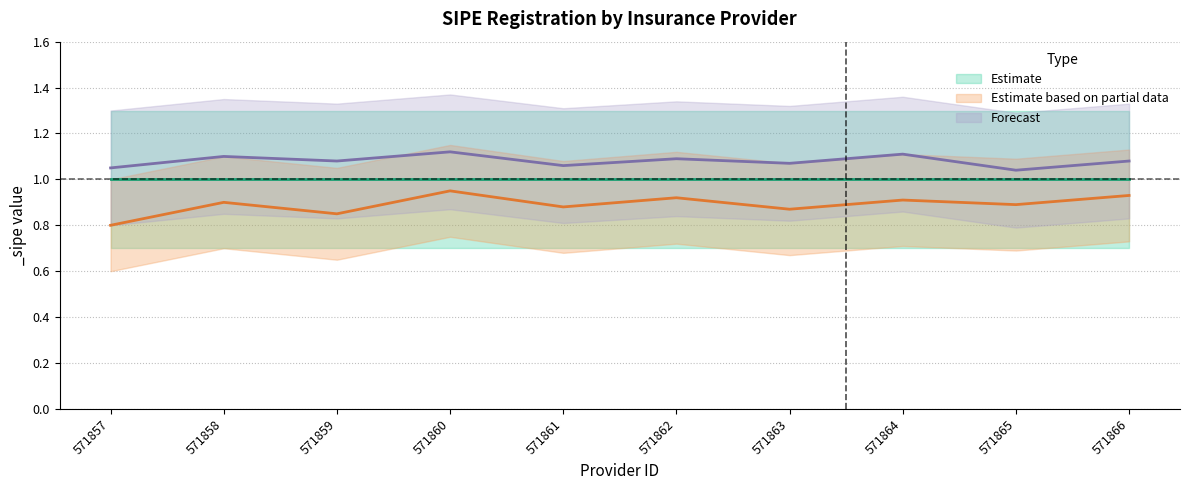

Reading left to right, what are all the values shown in this chart?

Estimate based on partial data: 571857=0.8	571858=0.9	571859=0.8	571860=0.9	571861=0.9	571862=0.9	571863=0.9	571864=0.9	571865=0.9	571866=0.9
Forecast: 571857=1.1	571858=1.1	571859=1.1	571860=1.1	571861=1.1	571862=1.1	571863=1.1	571864=1.1	571865=1.0	571866=1.1